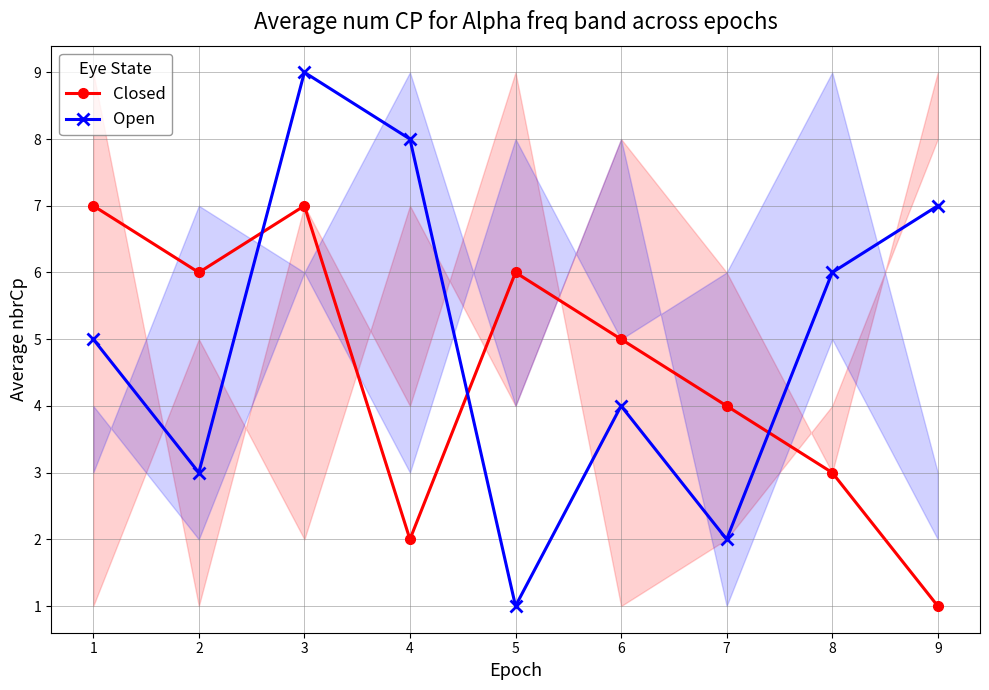

What is the value of the Closed point at the 4th from the left?

2